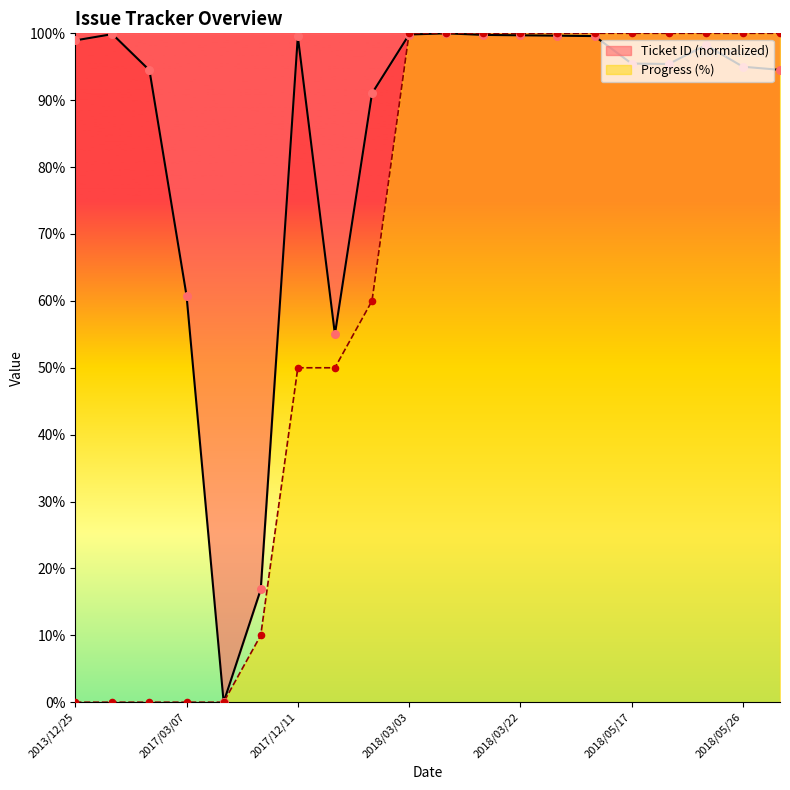

Is the value of Ticket ID at 2015/06/19 greater than the value of Progress at 2018/03/03?

No